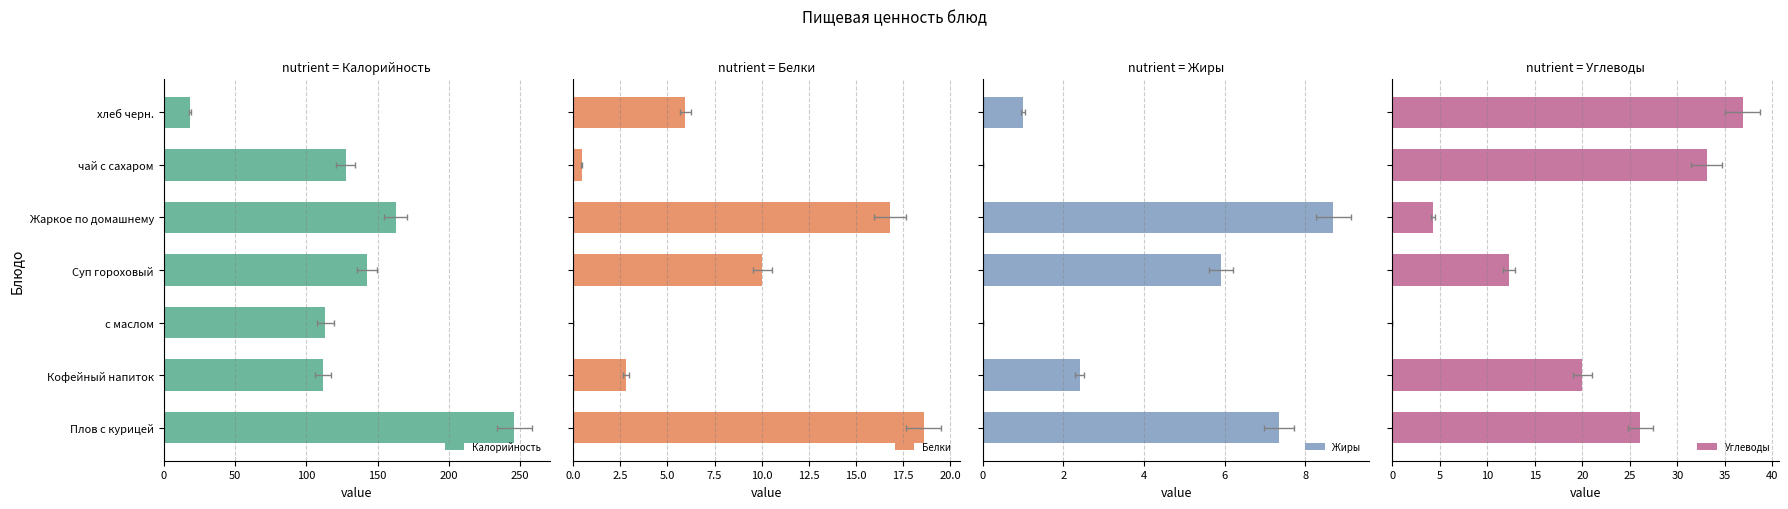

What is the value of the Жиры bar at the 4th from the left?

5.9